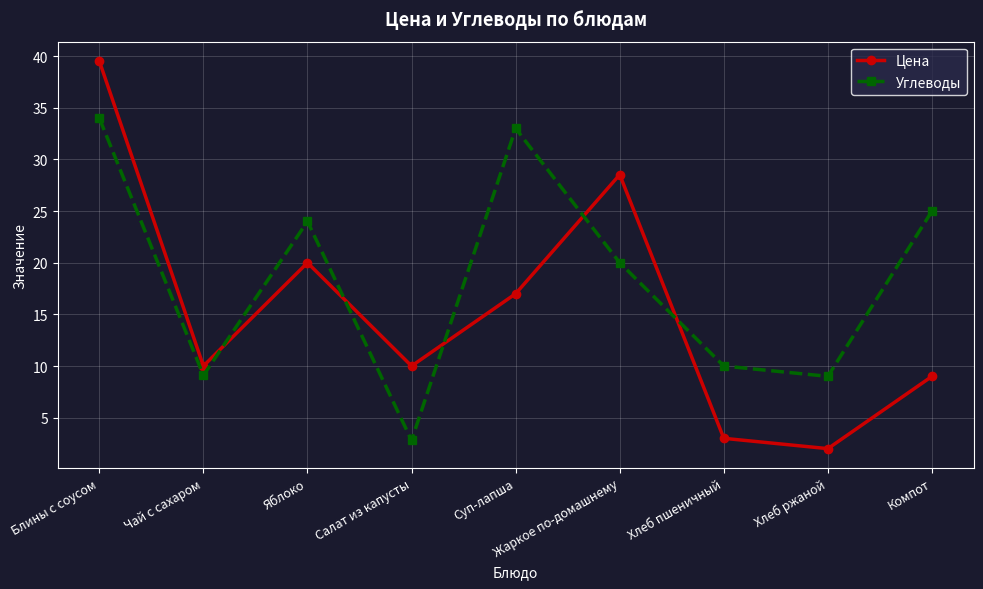

What are all the series names shown in the legend?

Цена, Углеводы